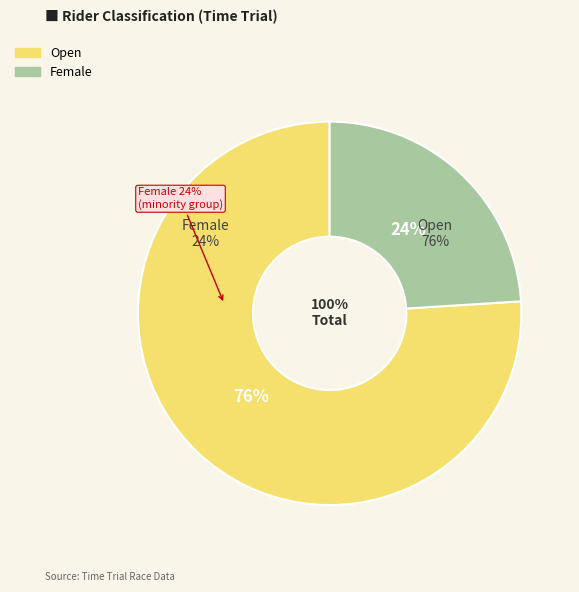

Which slice represents more than half of the pie?

Open